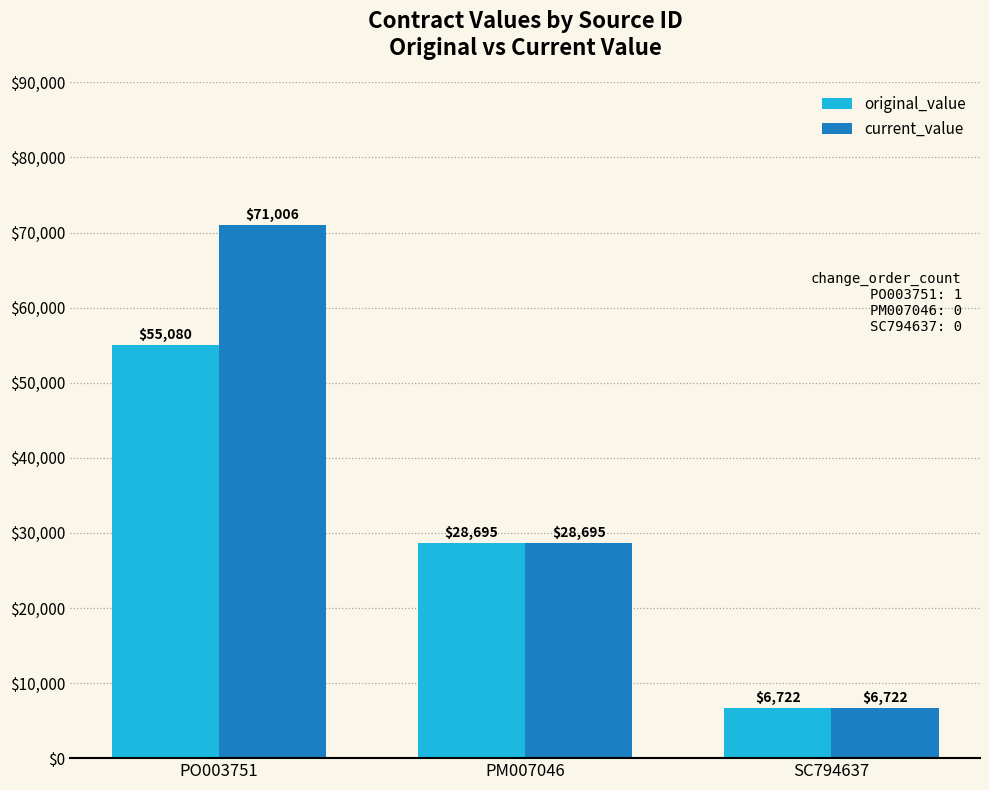

At which label is current_value closest to 38863?

PM007046